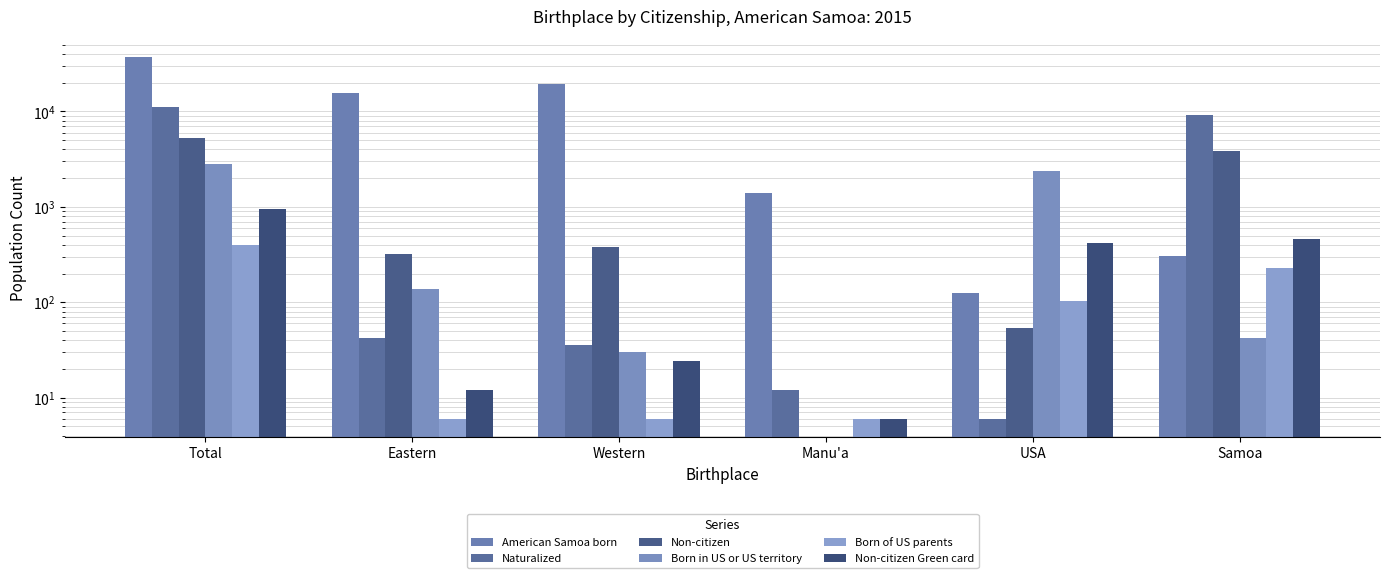

True or false: American Samoa born has a value of 5755 at Western.

False